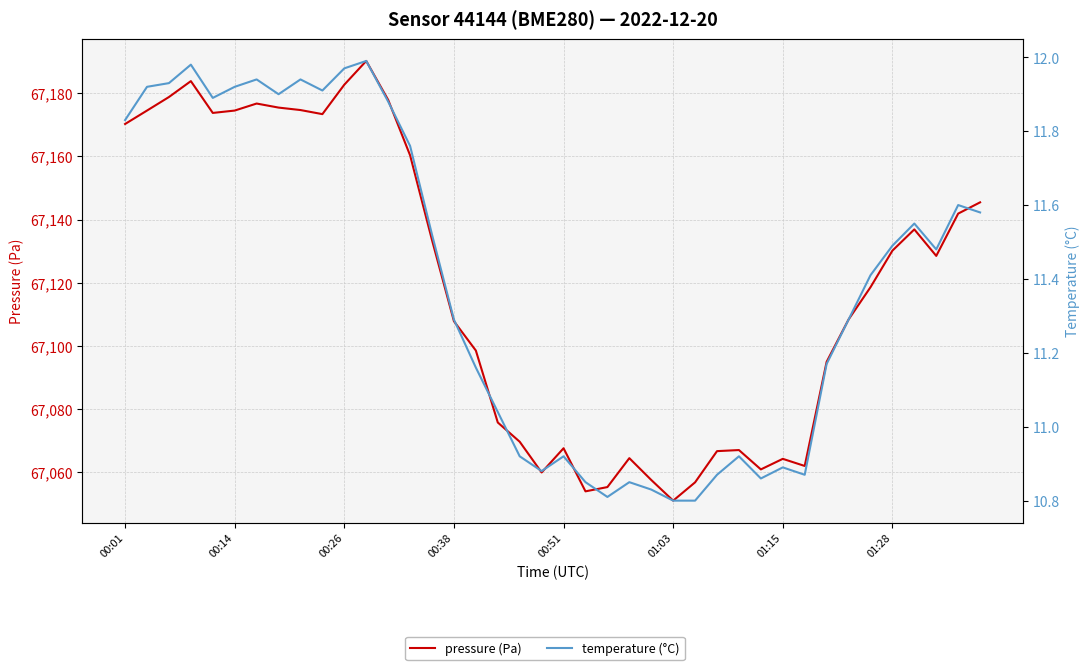

What is the difference between the maximum and minimum values in the pressure (Pa) series?

139.1